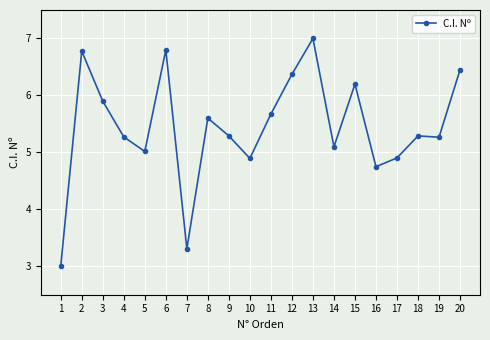

What is the value of the 15th point from the left?

6.2